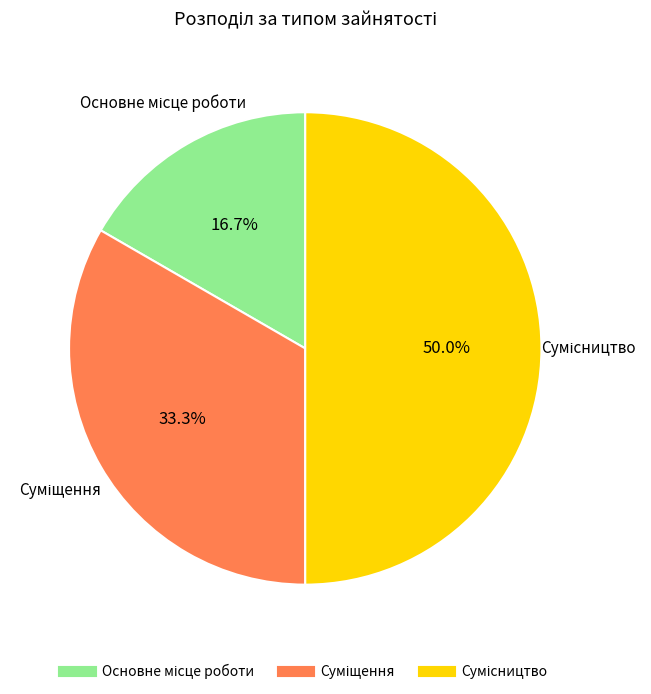

True or false: Сумісництво accounts for 50% of the total.

True